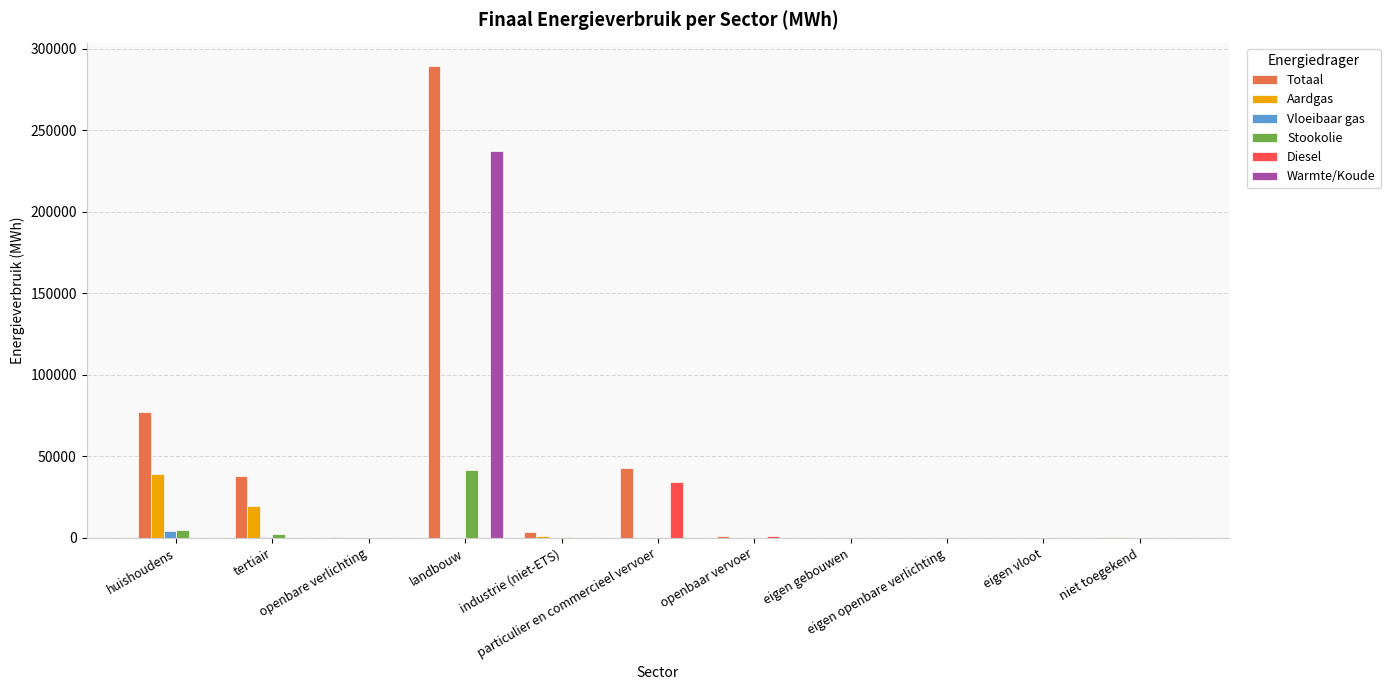

The value of Totaal at openbaar vervoer is 987.3. True or false?

True